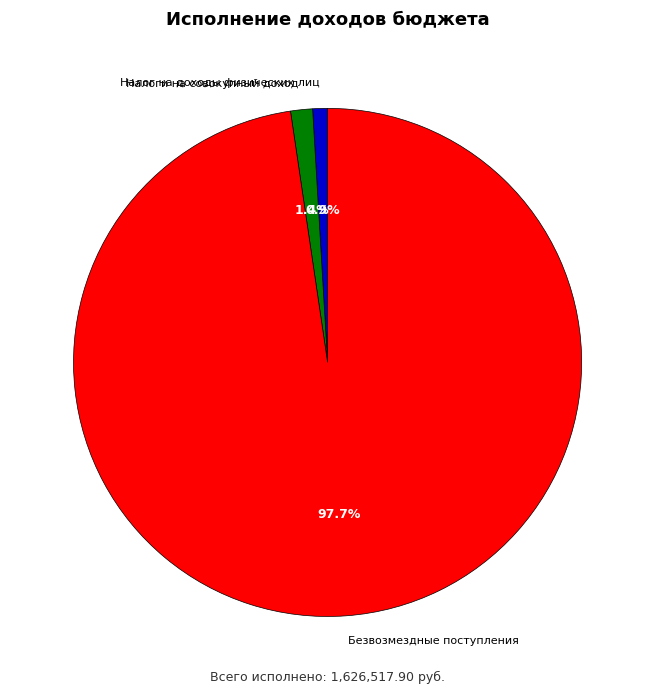

What percentage is NOT represented by Безвозмездные поступления?

2.3%